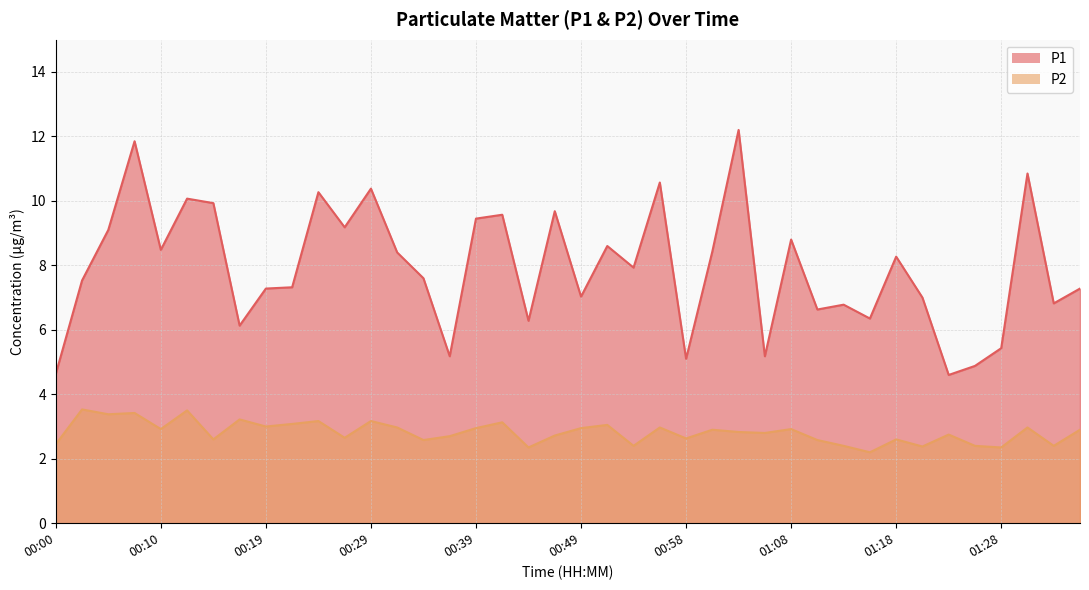

True or false: P2 and P1 cross at least once.

False